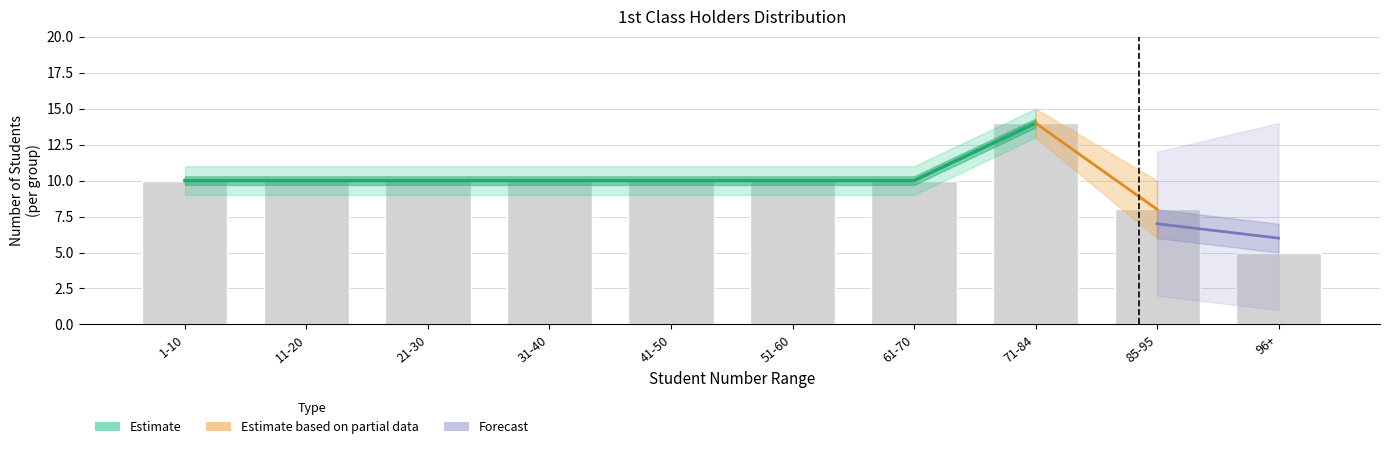

Reading left to right, extract all data points from this chart.

10	10	10	10	10	10	10	14